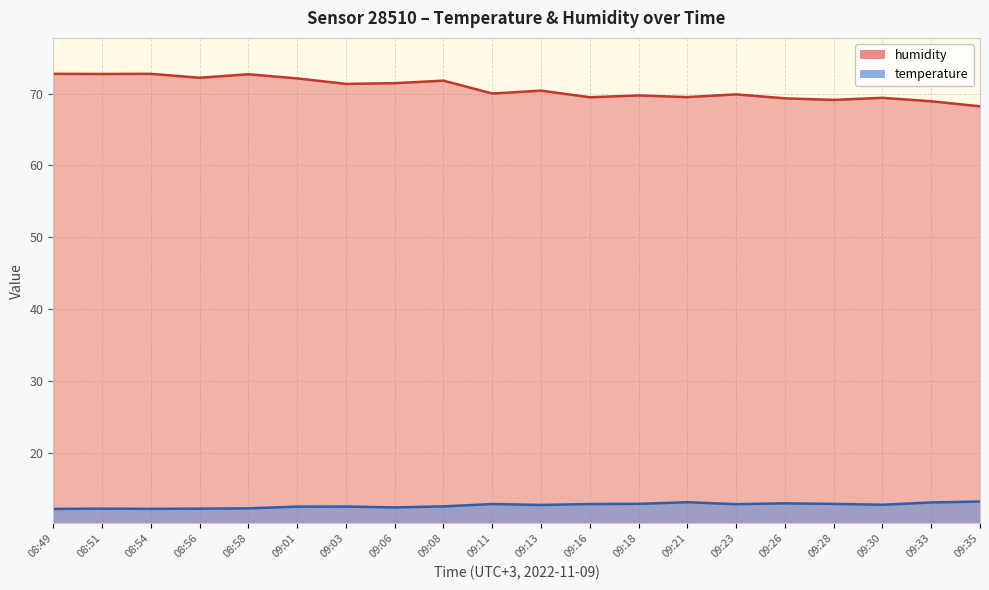

Is the value of temperature at 08:51 greater than the value of humidity at 08:49?

No